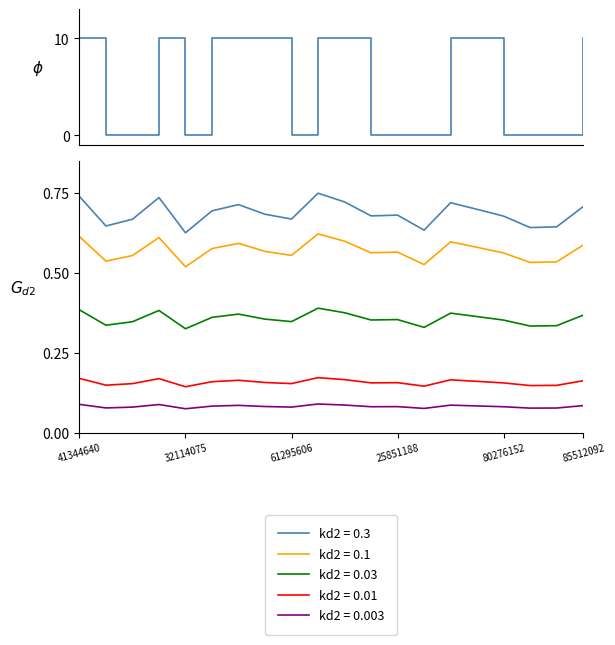

What is the difference between the second highest and minimum values?

10